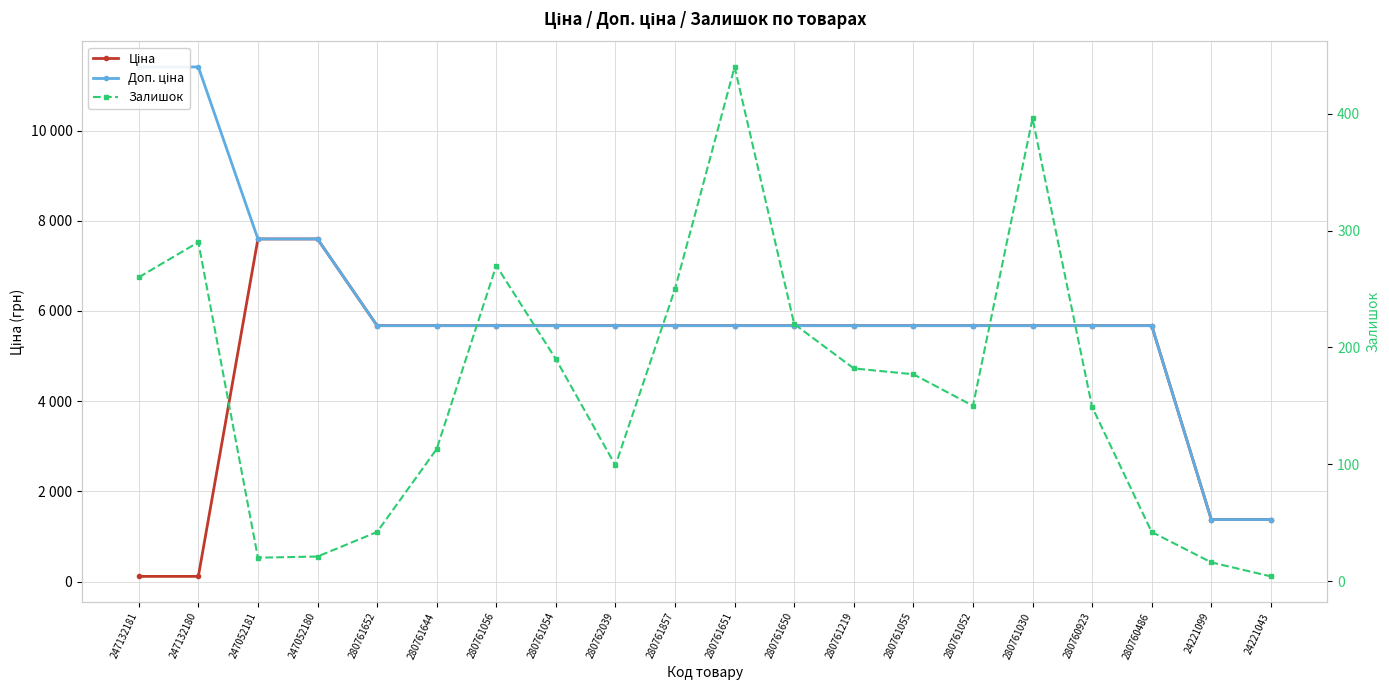

At which label does Ціна first exceed 5673?

247052181